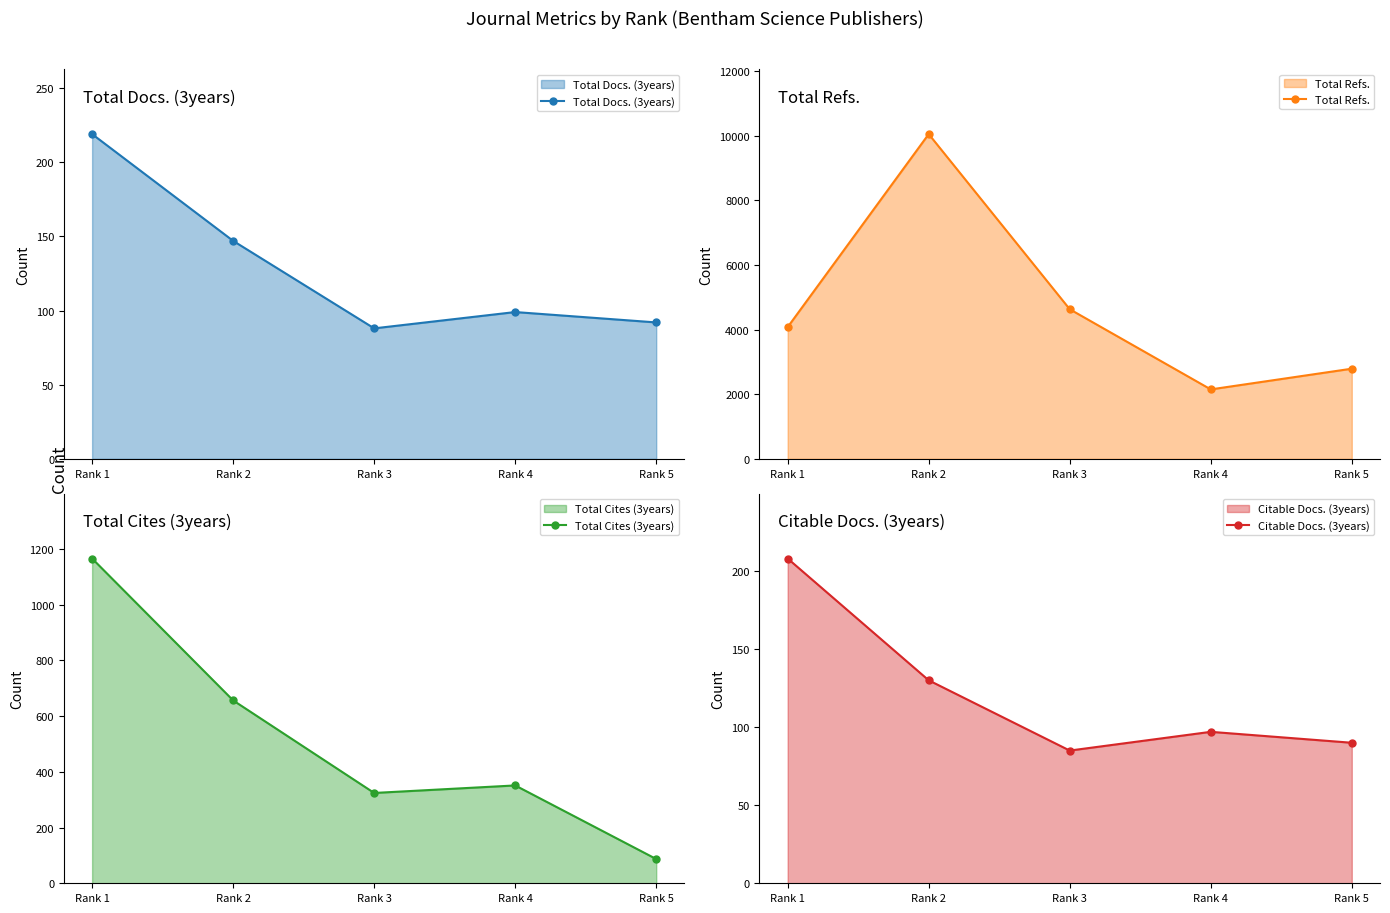

At Rank 4, list the series in order from smallest to largest.

Citable Docs. (3years), Total Docs. (3years), Total Cites (3years), Total Refs.